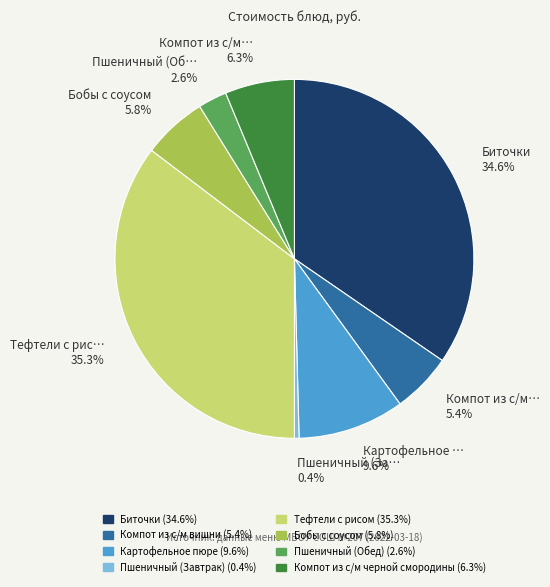

Which category has the smallest portion of the pie?

Пшеничный (Завтрак)